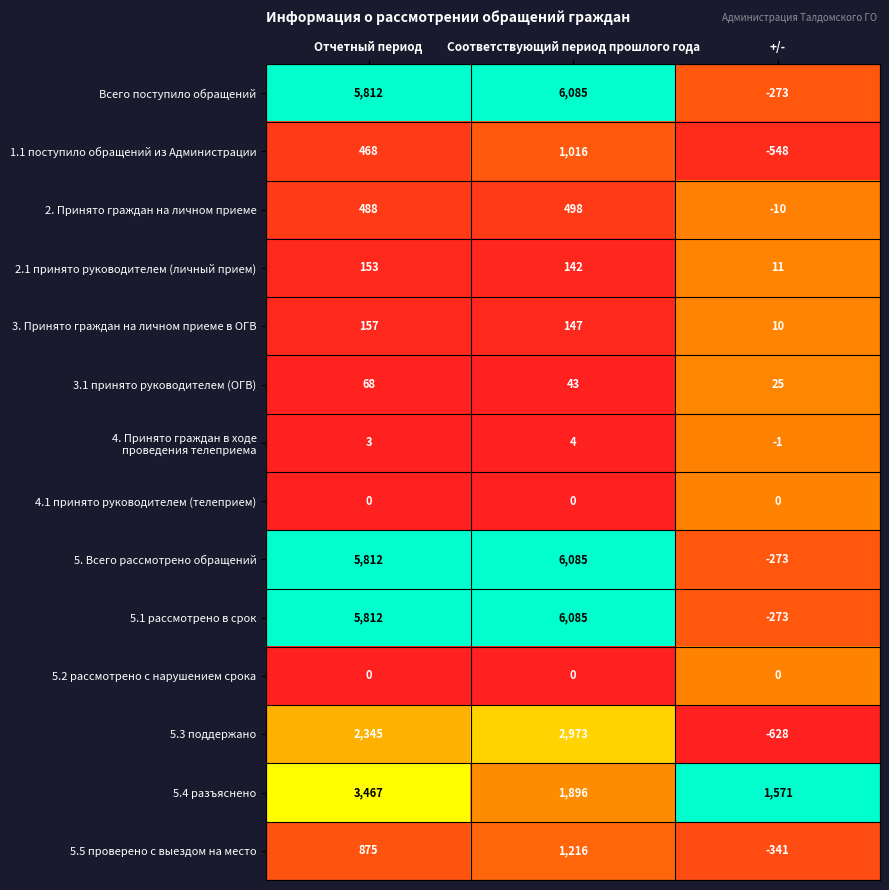

At which category is the sum across all series the highest?

Соответствующий период прошлого года